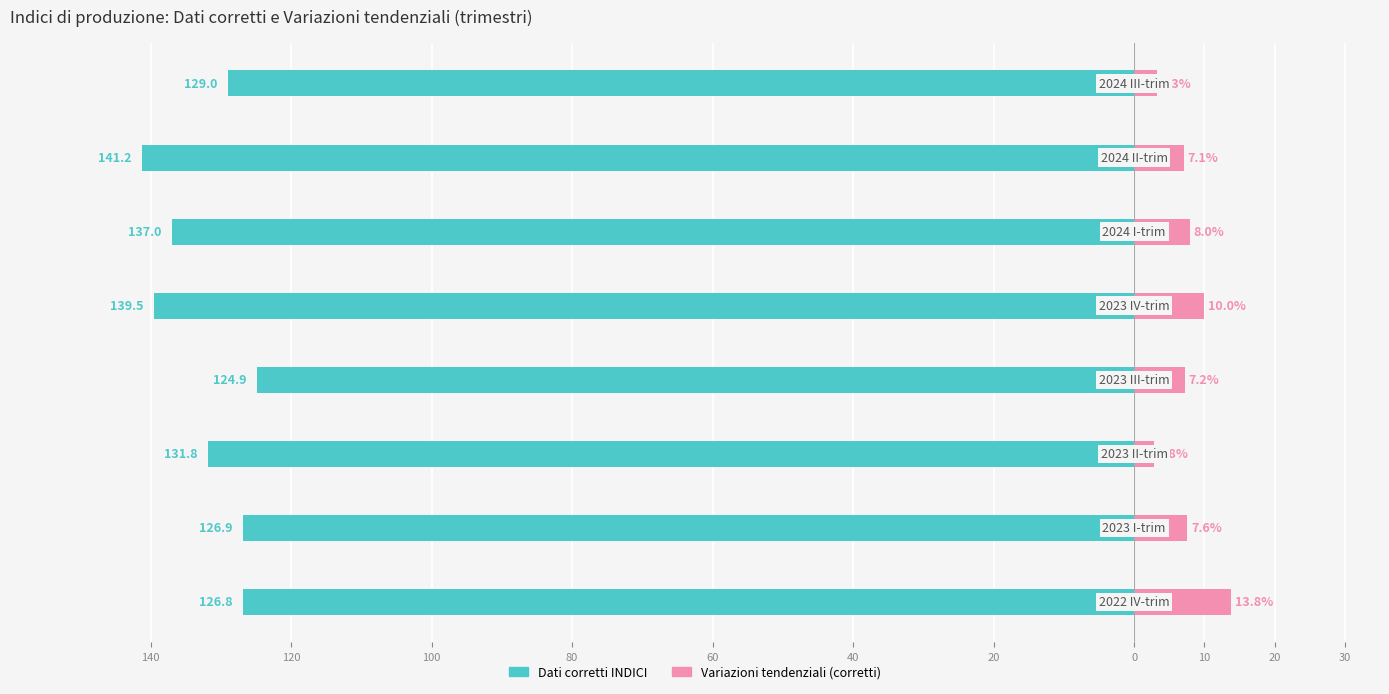

What is the approximate value of Variazioni tendenziali (corretti) at 40?

8.0